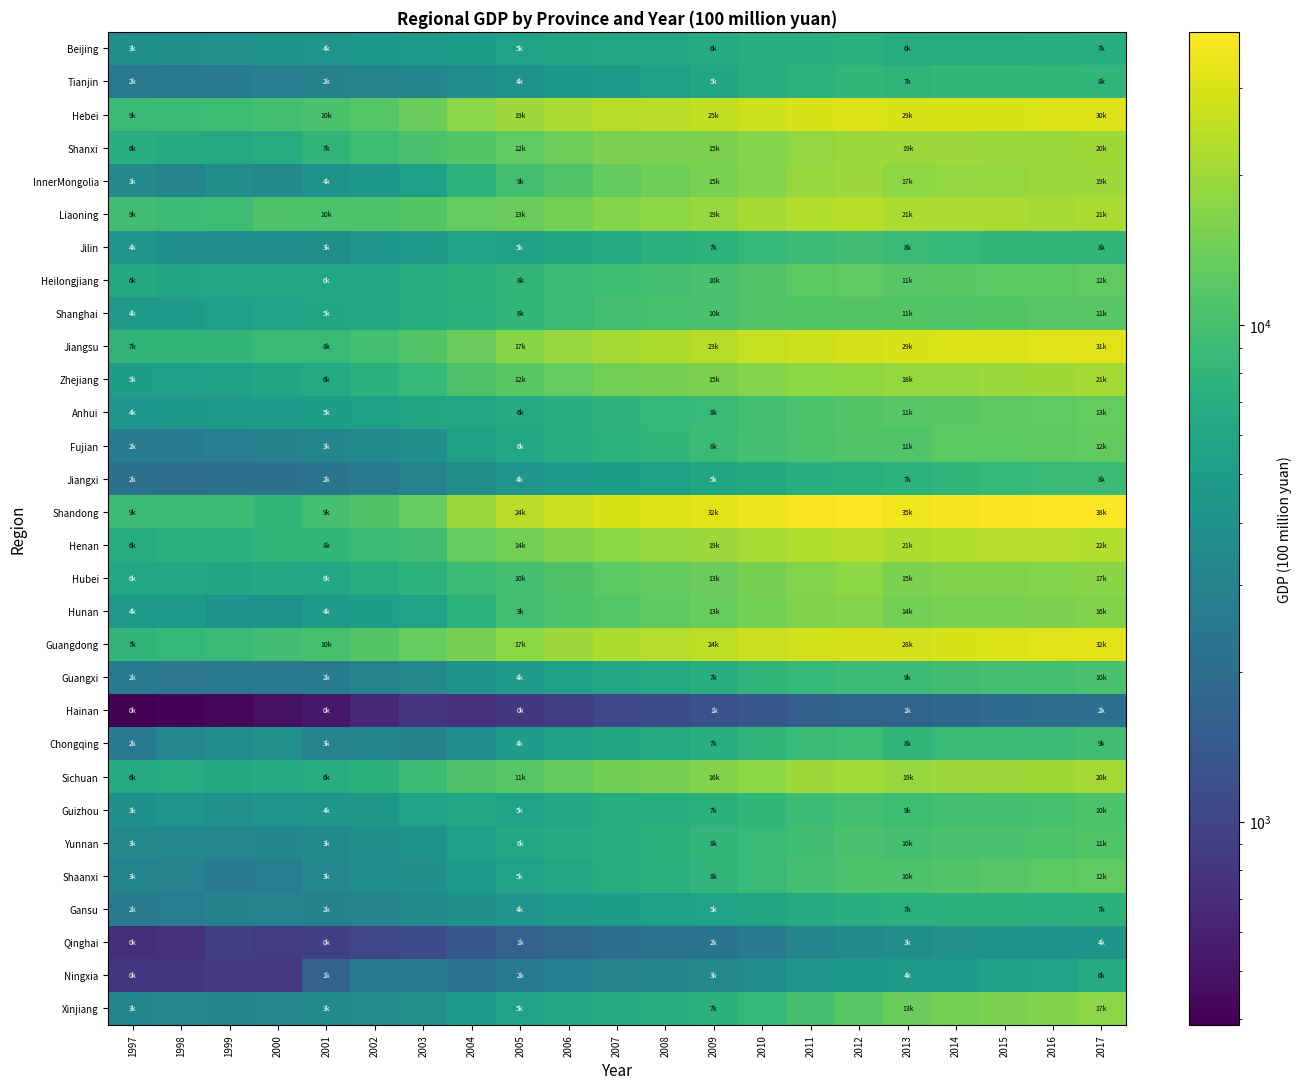

At which category does the chart reach its minimum across all series?

1997